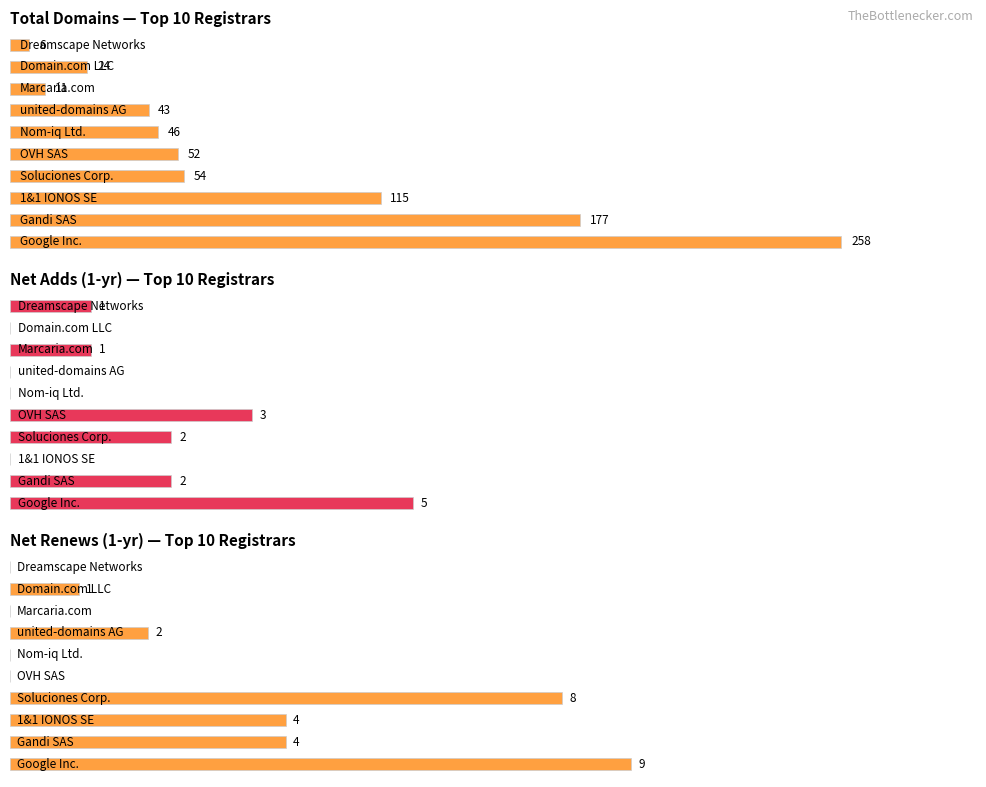

Which series has the largest total across all categories?

total-domains